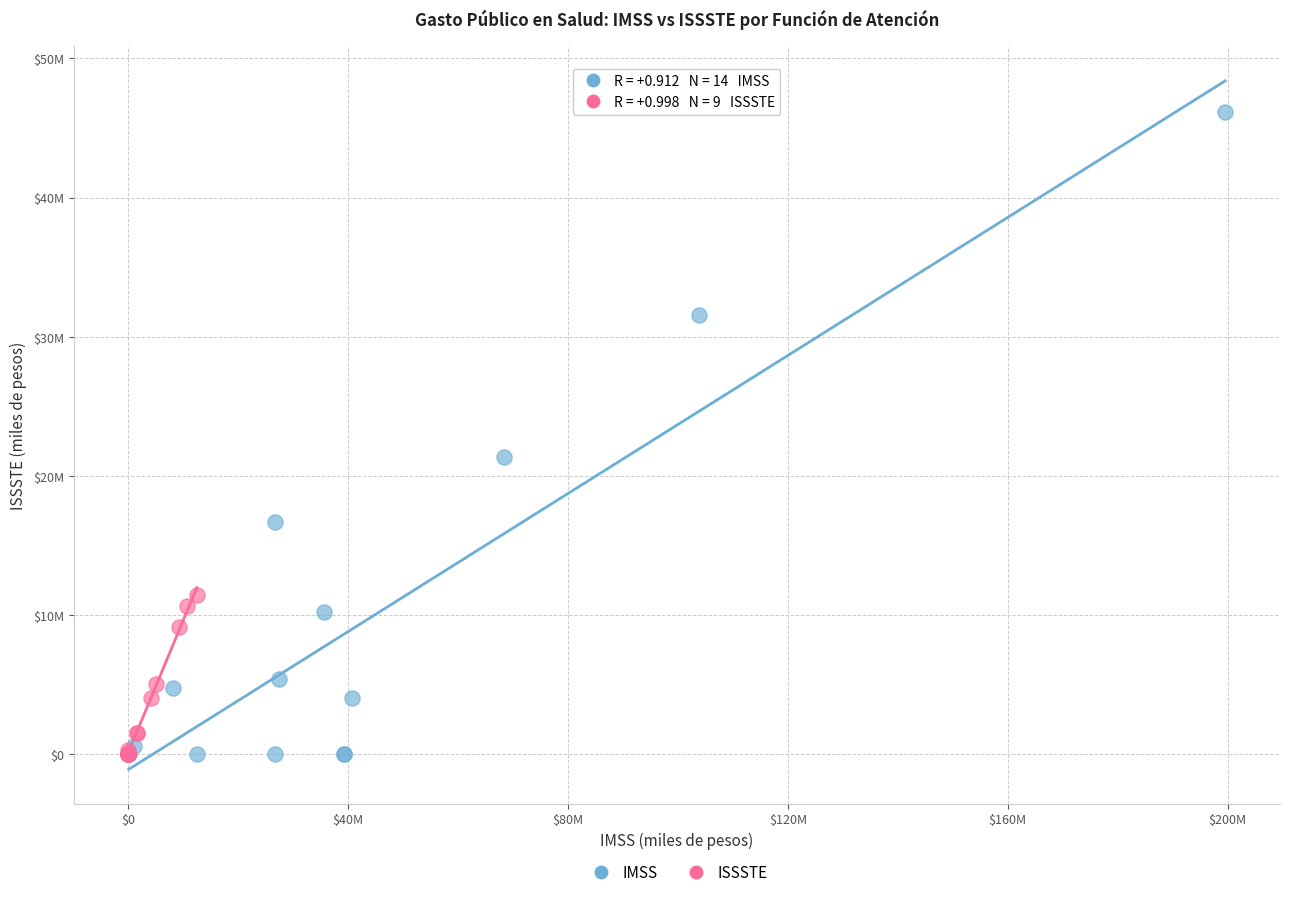

What are all the series names shown in the legend?

IMSS, ISSSTE